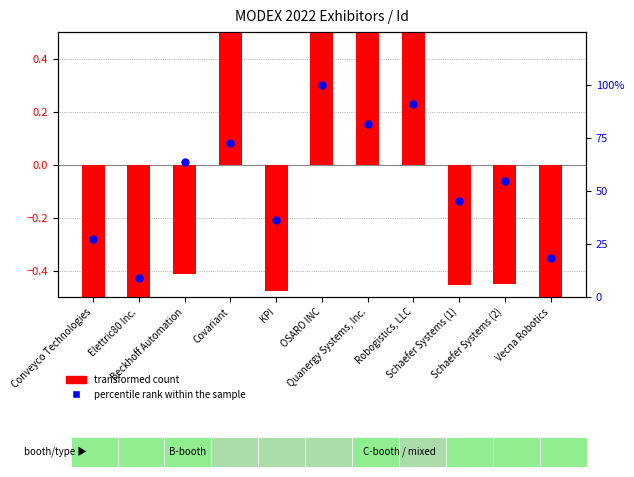

What are all the series names shown in the legend?

transformed count, percentile rank within the sample